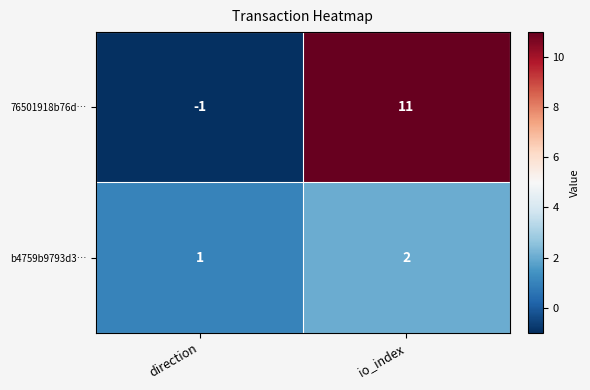

What is the sum of the 76501918b76d… values at direction and io_index?

10